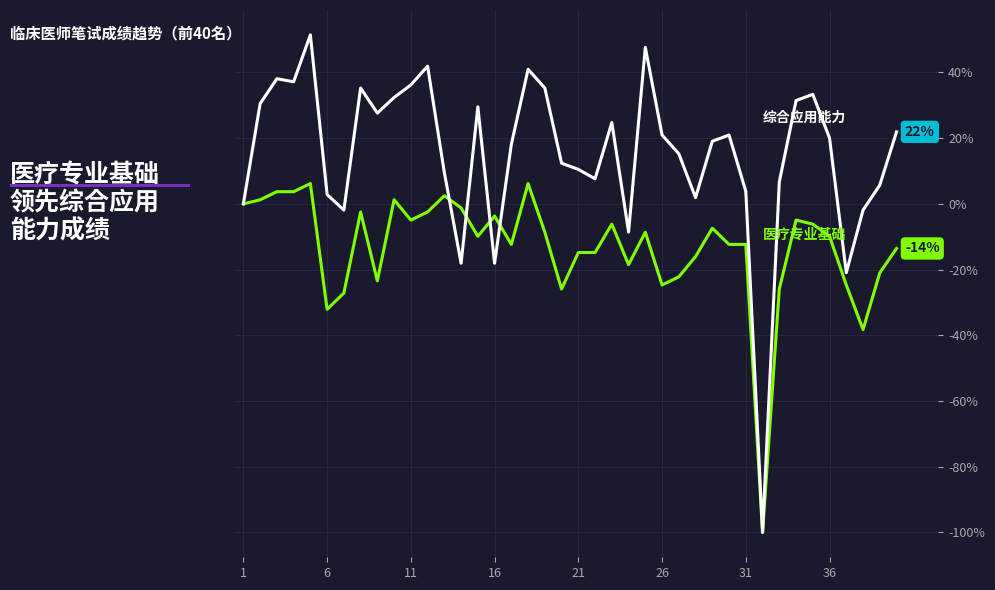

What is the maximum value shown in the chart?

51.4